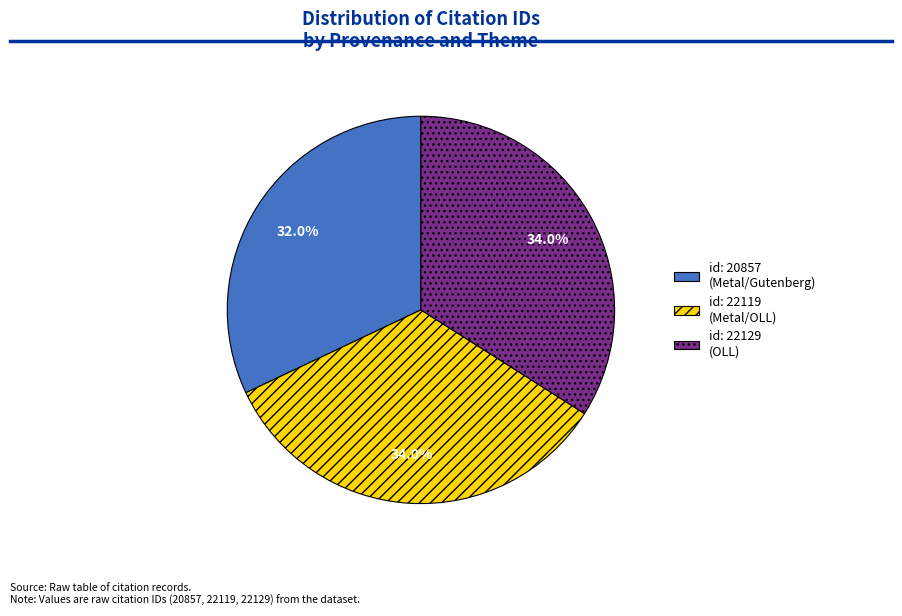

Does id: 20857 (Metal/Gutenberg) represent more than half of the total?

No